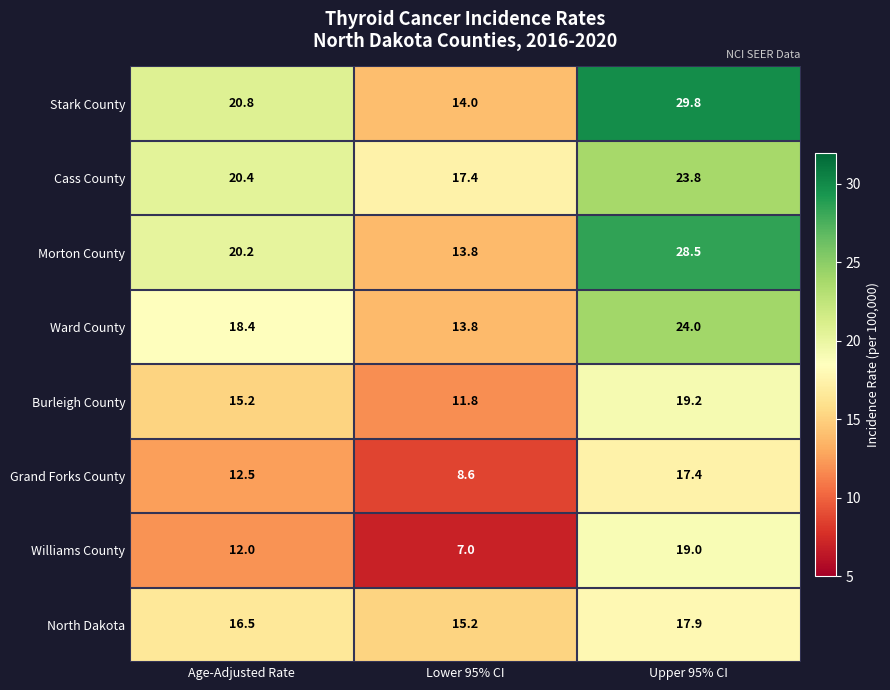

Which category has the lowest value across all series?

Lower 95% CI